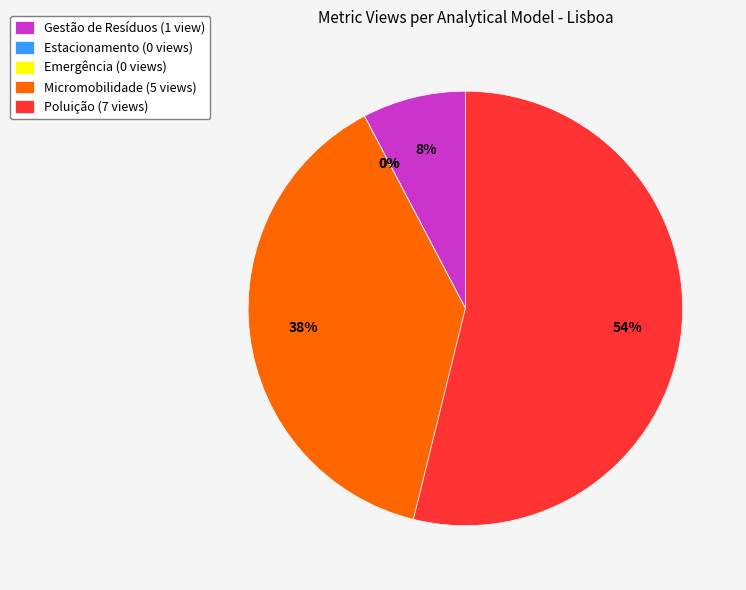

Count the number of slices in the pie.

5